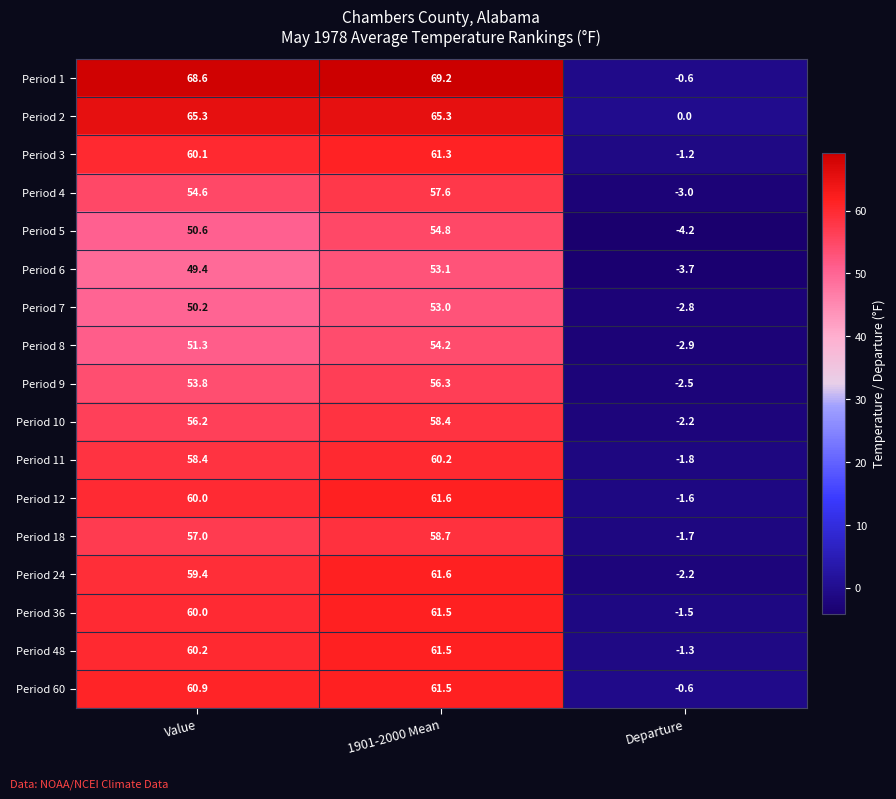

How many data points in Period 4 are less than 54?

1